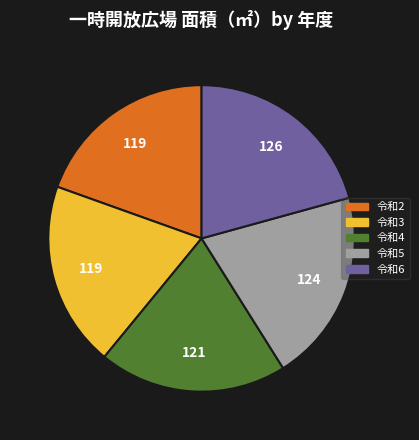

Between 令和4 and 令和6, which is larger?

令和6